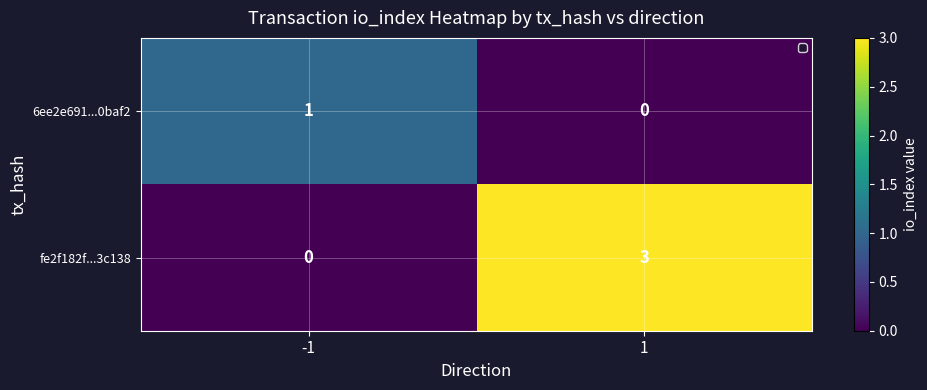

What is the sum of all fe2f182f...3c138 values?

3